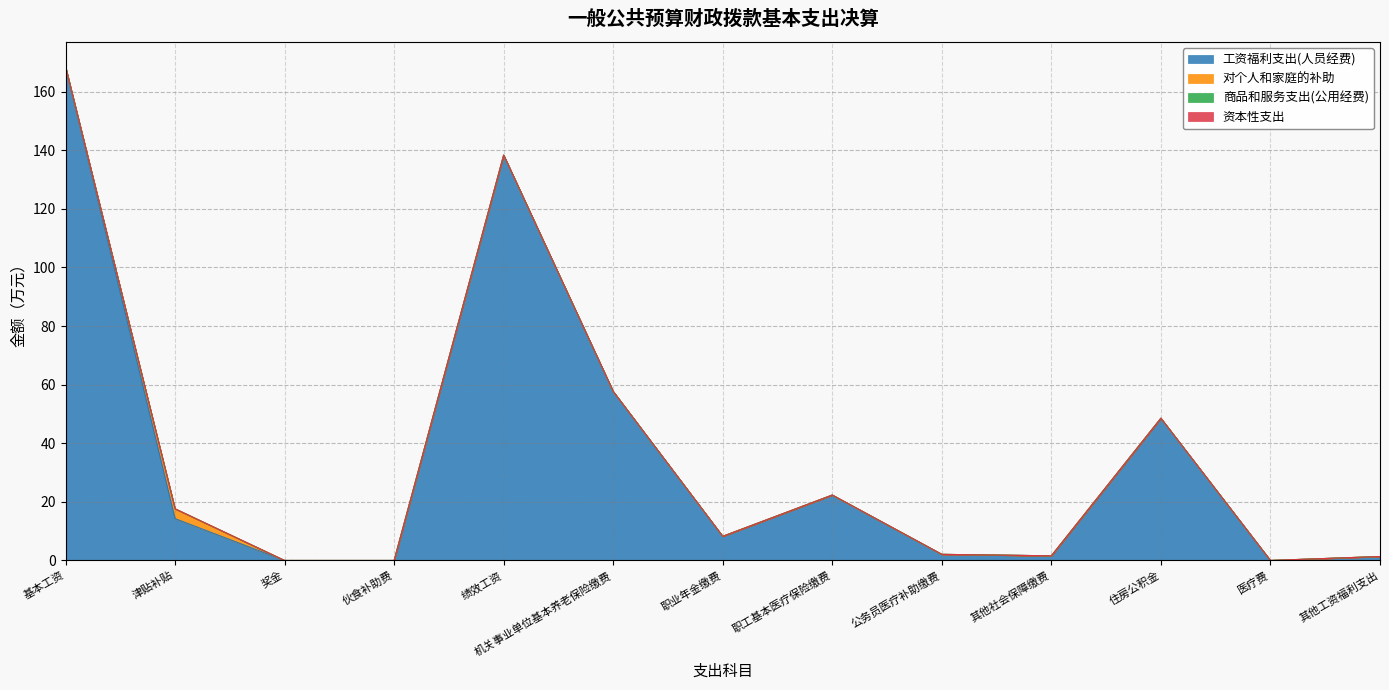

What are all the series names shown in the legend?

工资福利支出(人员经费), 对个人和家庭的补助, 商品和服务支出(公用经费), 资本性支出